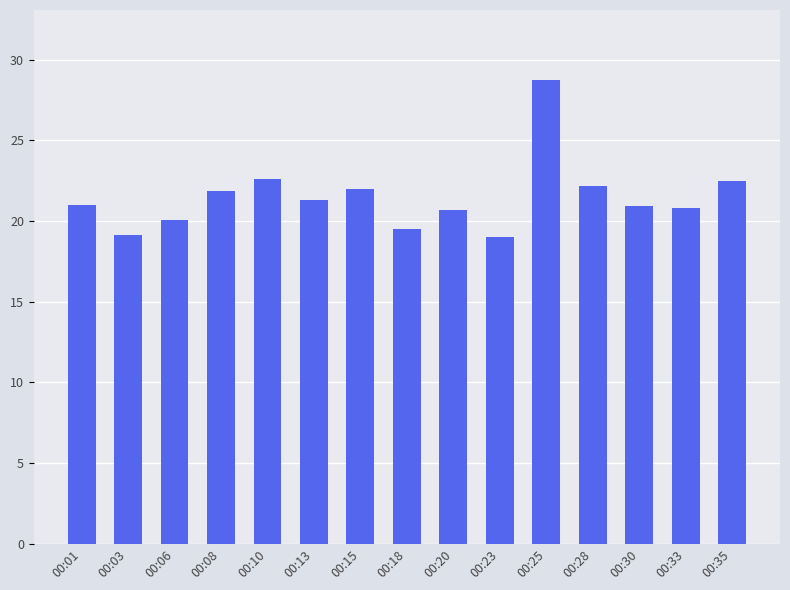

The chart shows a value of 21.3 at 00:13. True or false?

True